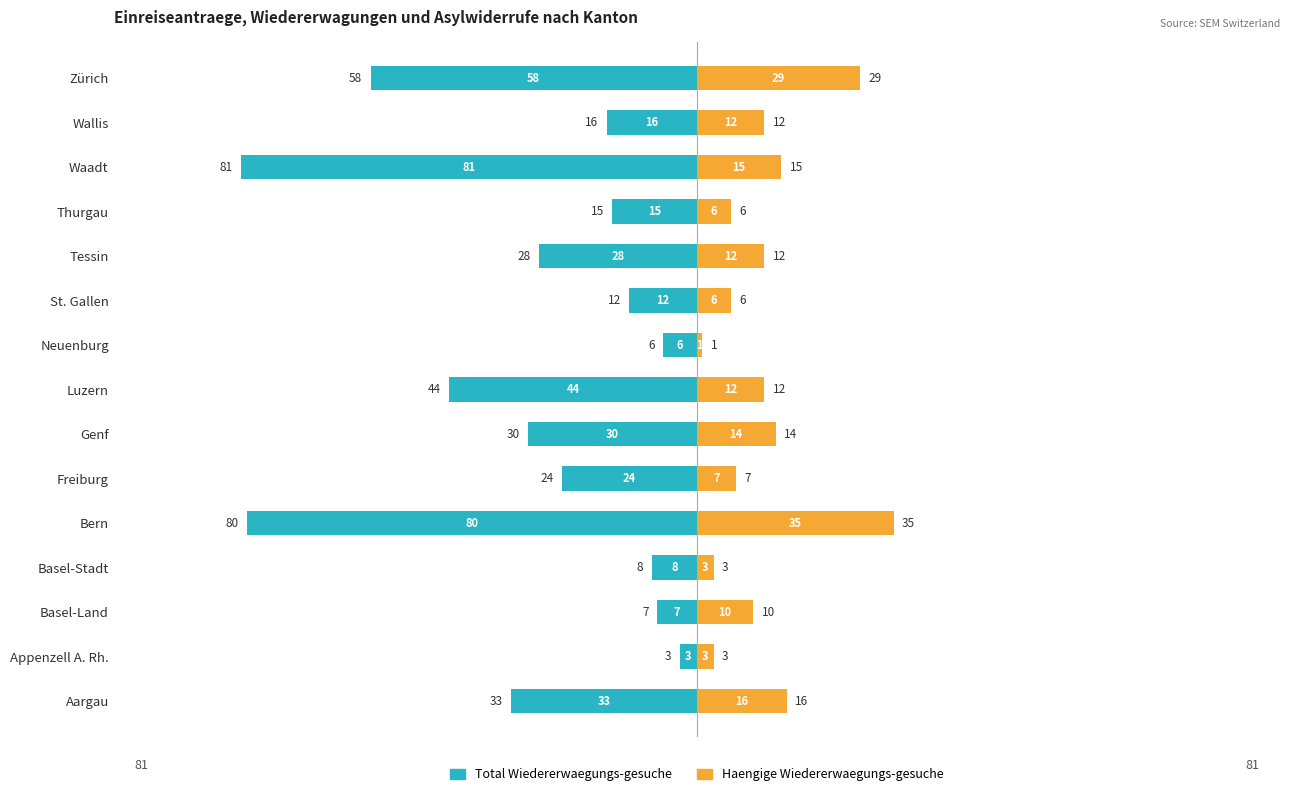

Reading left to right, extract all data points from this chart.

Total Wiedererwaegungs-gesuche: -33	-3	-7	-8	-80	-24	-30	-44	-6	-12	-28	-15	-81	-16	-58
Haengige Wieder-erwaegungs-gesuche: 16	3	10	3	35	7	14	12	1	6	12	6	15	12	29